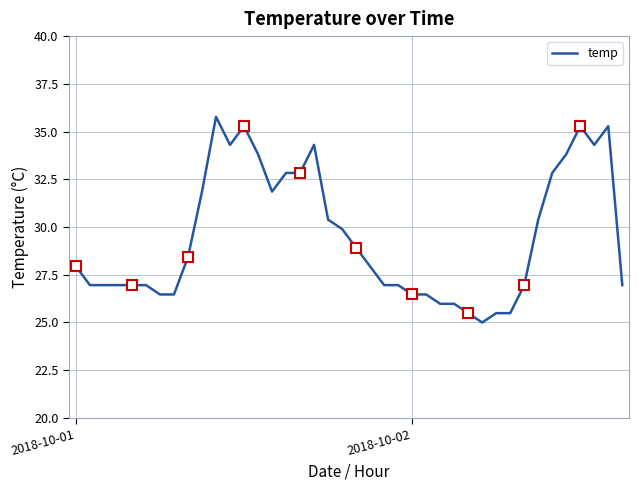

Which has a higher value, 4 or 3?

4